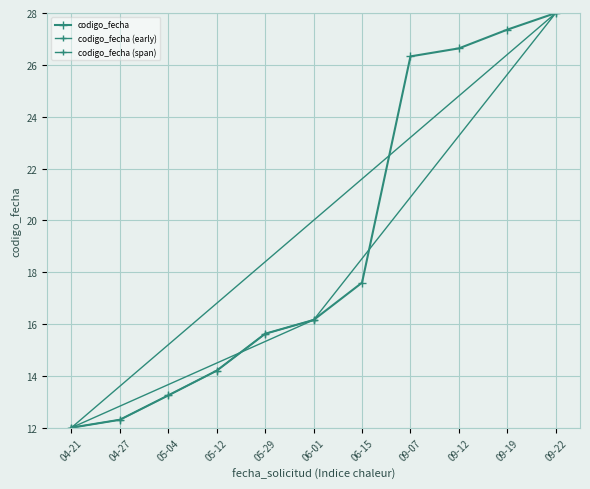

List the labels in order of value, largest first.

09-22, 09-19, 09-12, 09-07, 06-15, 06-01, 05-29, 05-12, 05-04, 04-27, 04-21